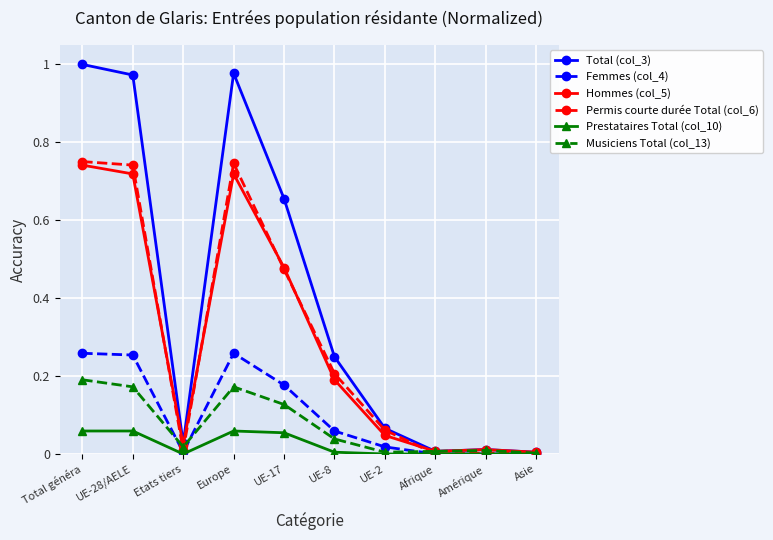

Which label corresponds to the largest value in the chart?

Total généra